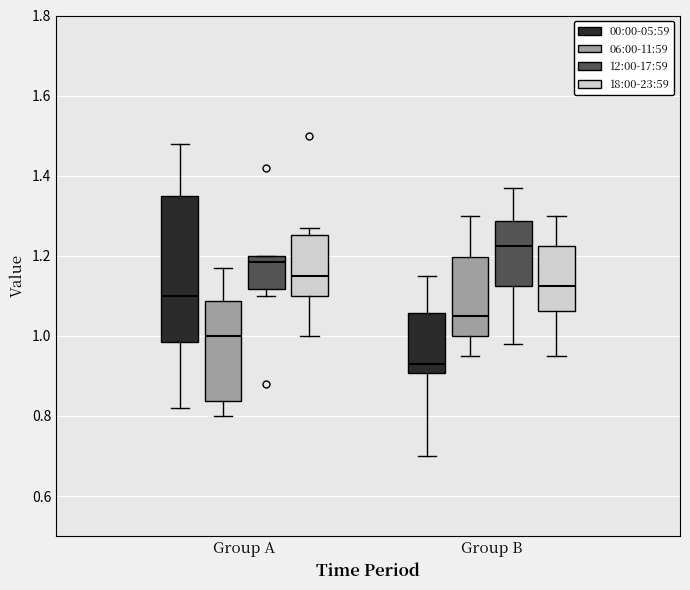

Where does the lower whisker of the box for Group B (00:00-05:59) end on the y-axis? The values are not printed on the chart, so give them approximately, as read against the axis.

0.70